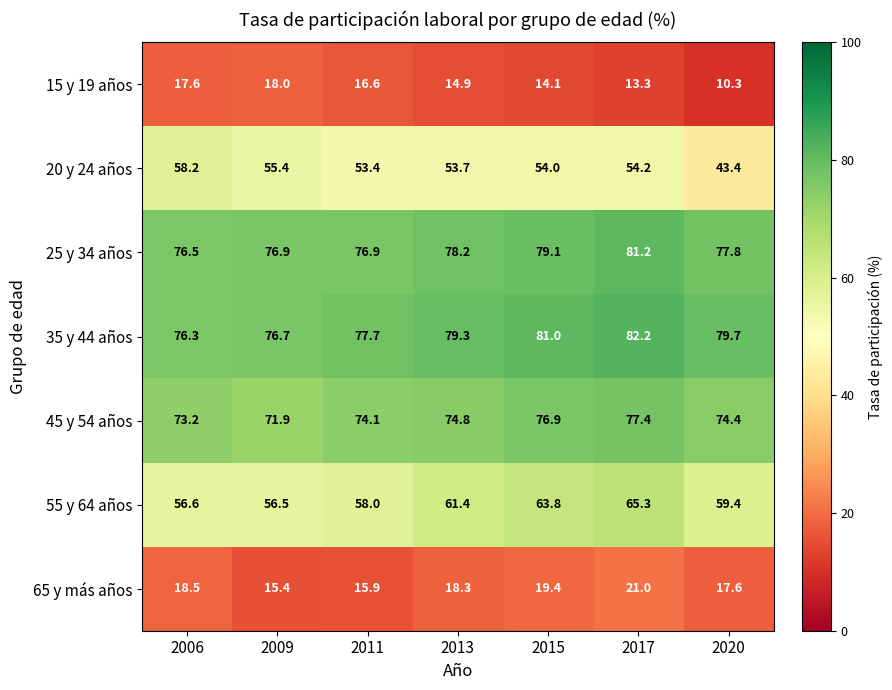

Which series has the largest range (max minus min)?

20 y 24 años